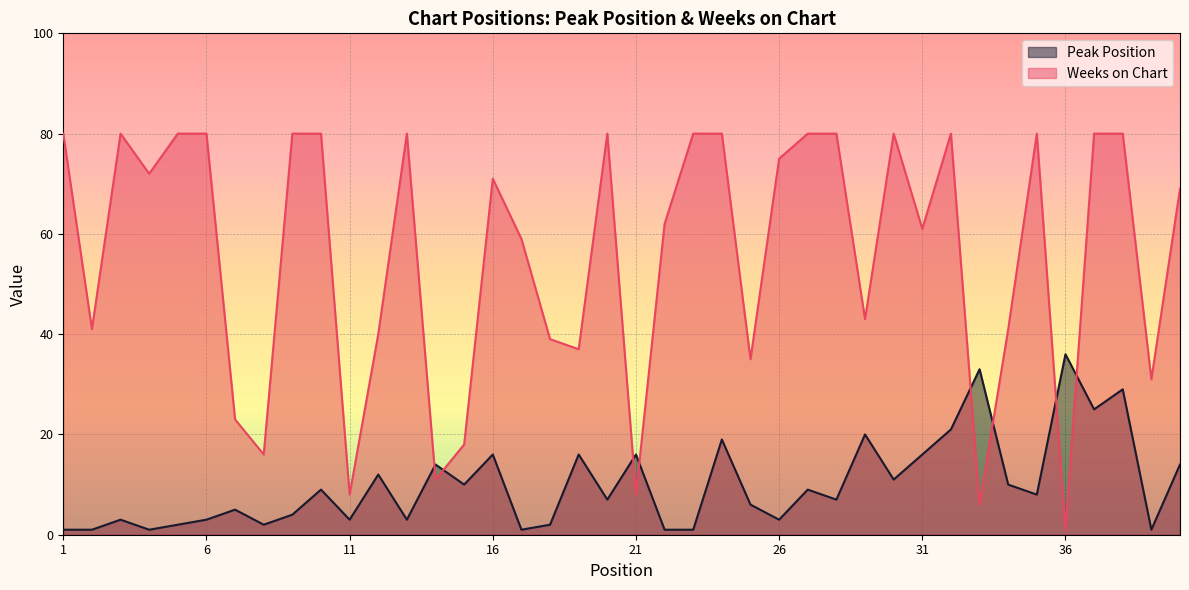

True or false: Peak Position has more than 2 interior local peaks.

True